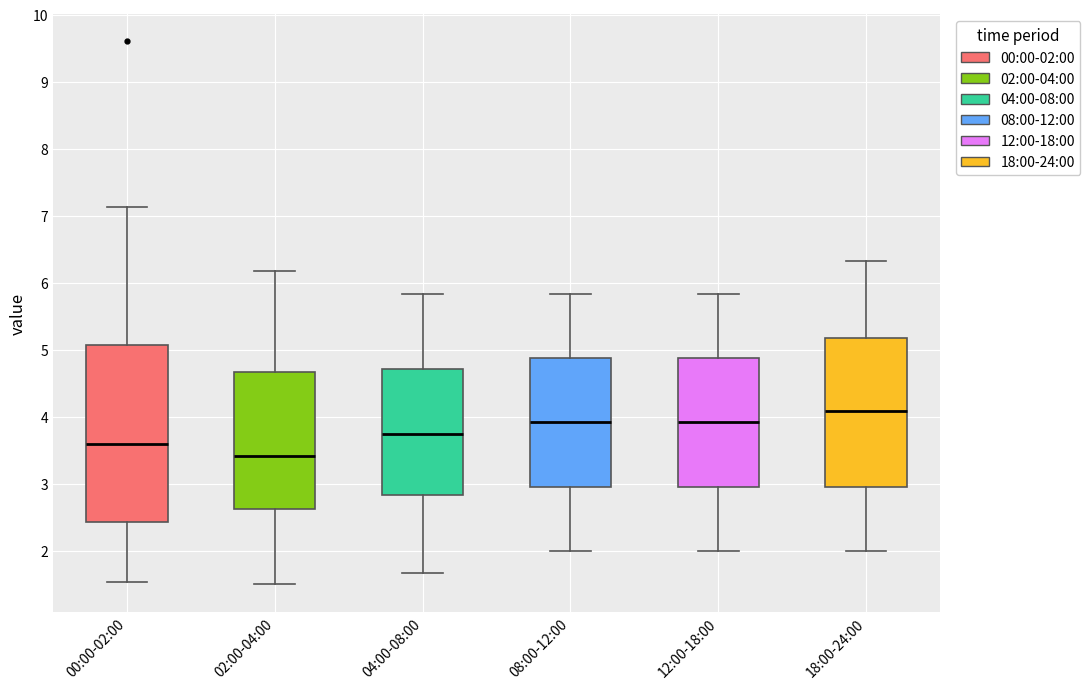

Reading left to right, transcribe this box plot: for each box, give where its median line is, the range the box spans, and where its two whiskers end, as read against the y-axis. The values are not printed on the chart, so give them approximately, as read against the axis.

00:00-02:00: median 3.6, box 2.4 to 5.1, whiskers 1.5 to 7.1
02:00-04:00: median 3.4, box 2.6 to 4.7, whiskers 1.5 to 6.2
04:00-08:00: median 3.8, box 2.8 to 4.7, whiskers 1.7 to 5.8
08:00-12:00: median 3.9, box 3.0 to 4.9, whiskers 2.0 to 5.8
12:00-18:00: median 3.9, box 3.0 to 4.9, whiskers 2.0 to 5.8
18:00-24:00: median 4.1, box 3.0 to 5.2, whiskers 2.0 to 6.3